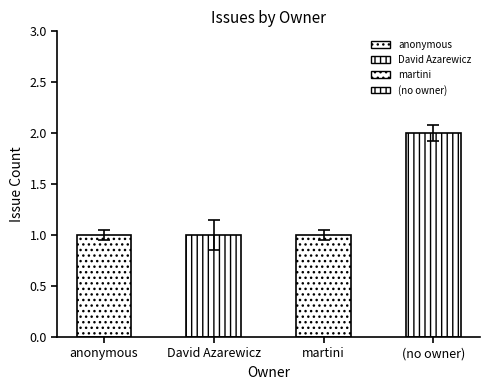

What is the label of the 4th bar from the right?

anonymous